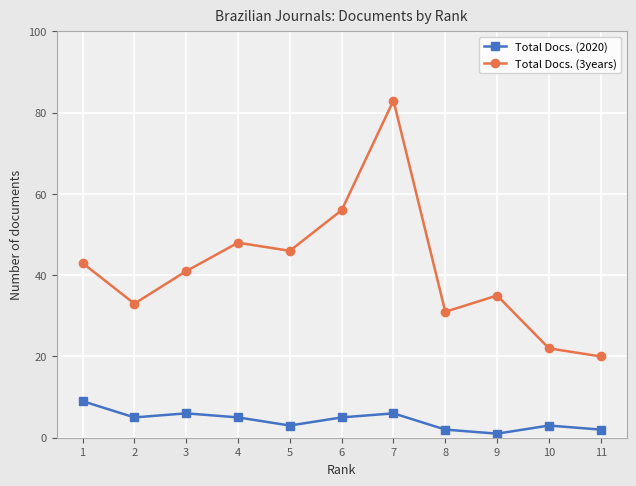

Read the Total Docs. (2020) value at 10.

3